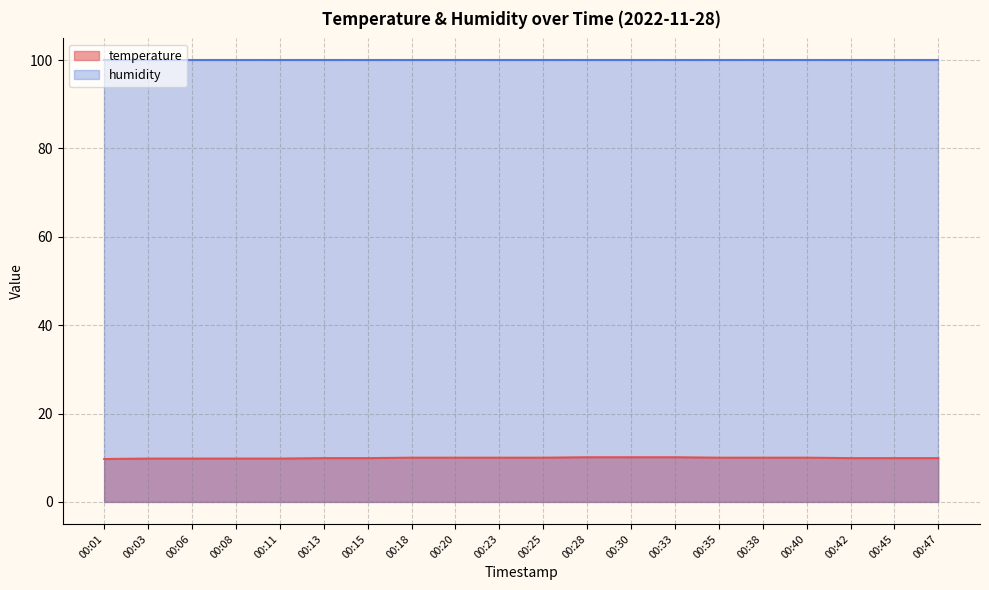

How many values are between 9 and 10?

17